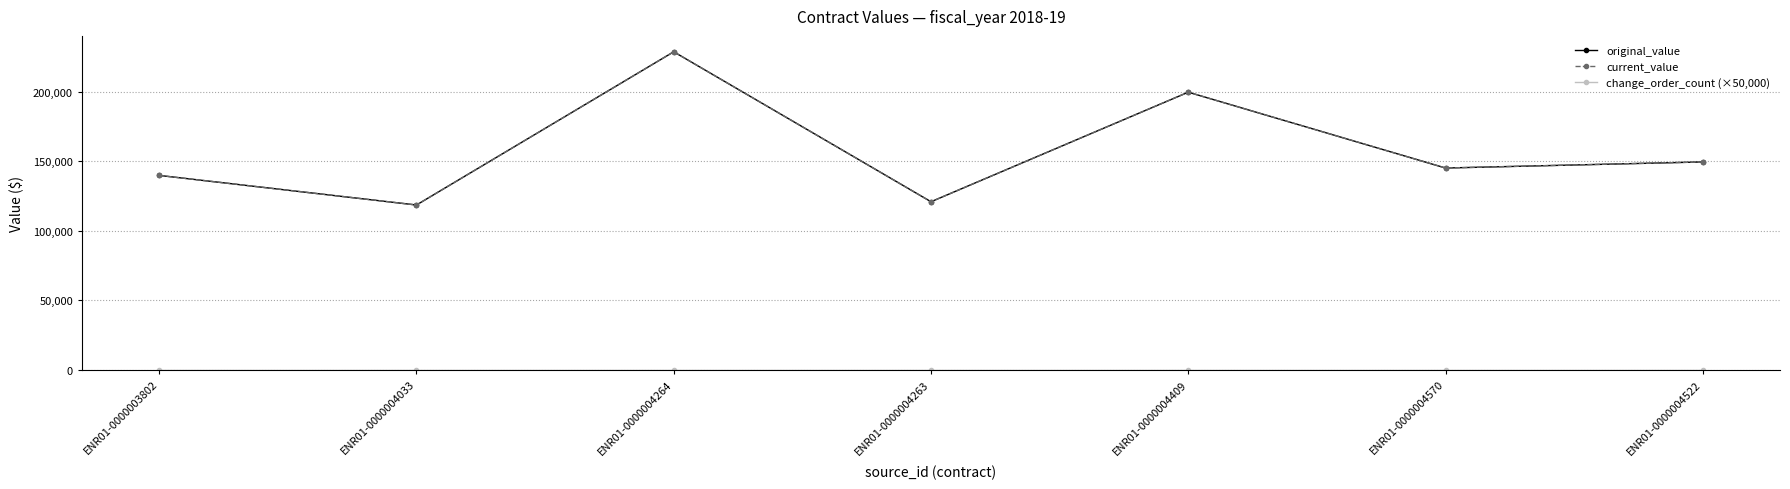

Which has a higher value, ENR01-0000003802 or ENR01-0000004522?

ENR01-0000004522